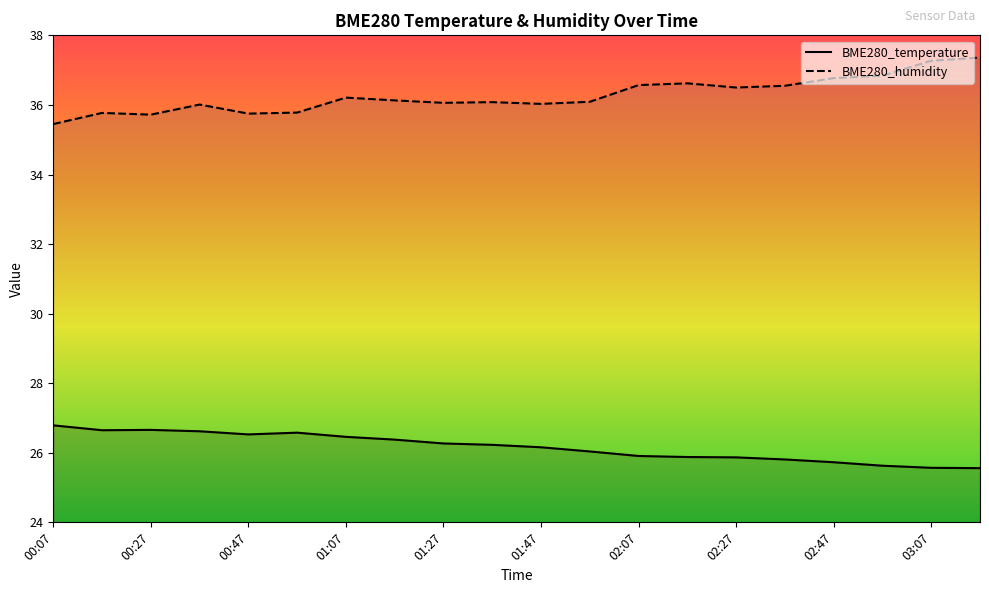

Reading right to left, extract all data points from this chart.

BME280_temperature: 25.6	25.6	25.6	25.7	25.8	25.9	25.9	25.9	26.0	26.2	26.2	26.3	26.4	26.5	26.6	26.5	26.6	26.7	26.6	26.8
BME280_humidity: 37.4	37.3	36.8	36.8	36.5	36.5	36.6	36.6	36.1	36.0	36.1	36.1	36.1	36.2	35.8	35.8	36.0	35.7	35.8	35.5